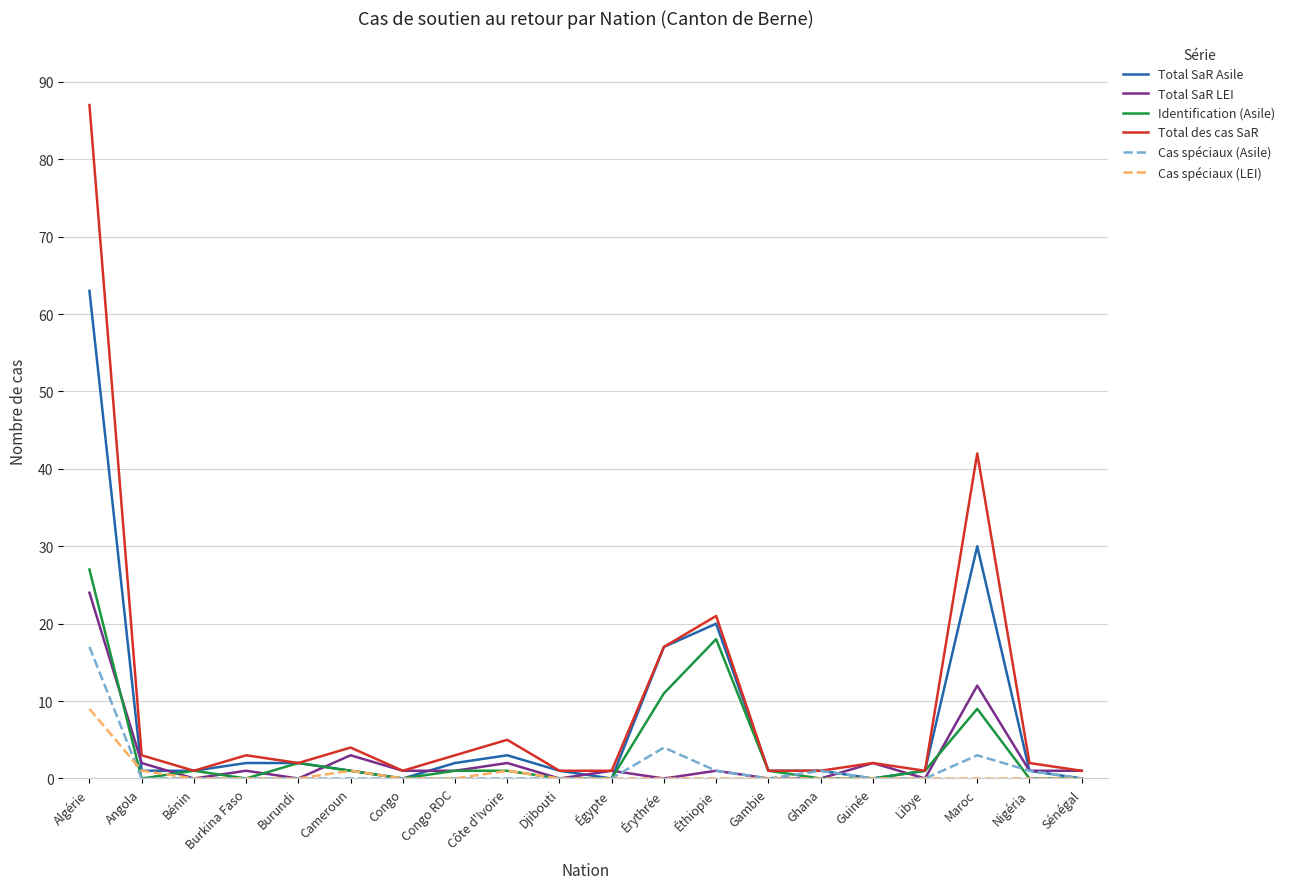

What are all the series names shown in the legend?

Total SaR Asile, Total SaR LEI, Identification (Asile), Total des cas SaR, Cas spéciaux (Asile), Cas spéciaux (LEI)